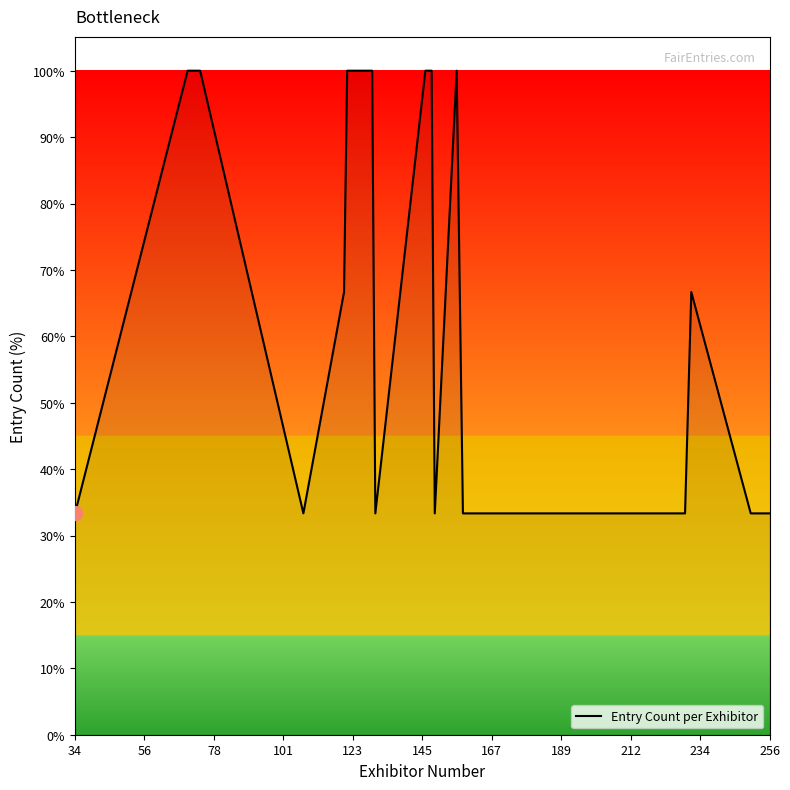

What is the maximum value shown in the chart?

100.0